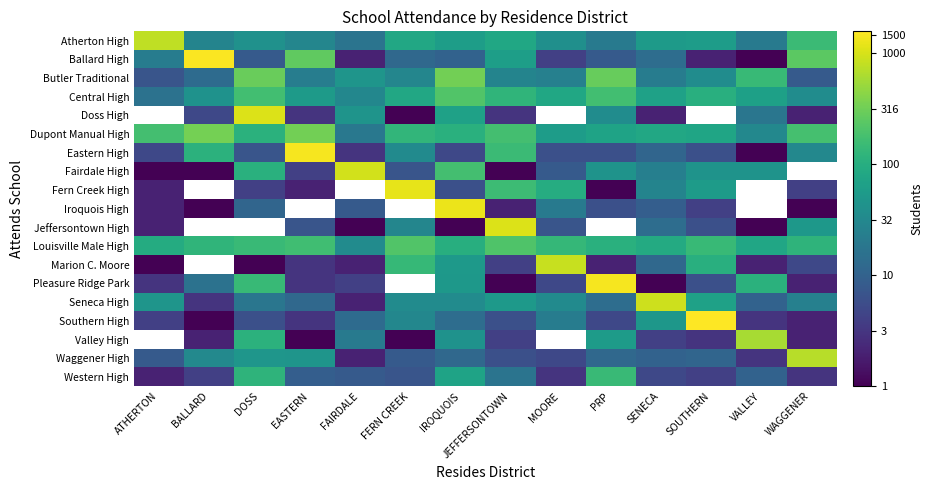

Is it true that Valley High equals 2.8 at VALLEY?

True